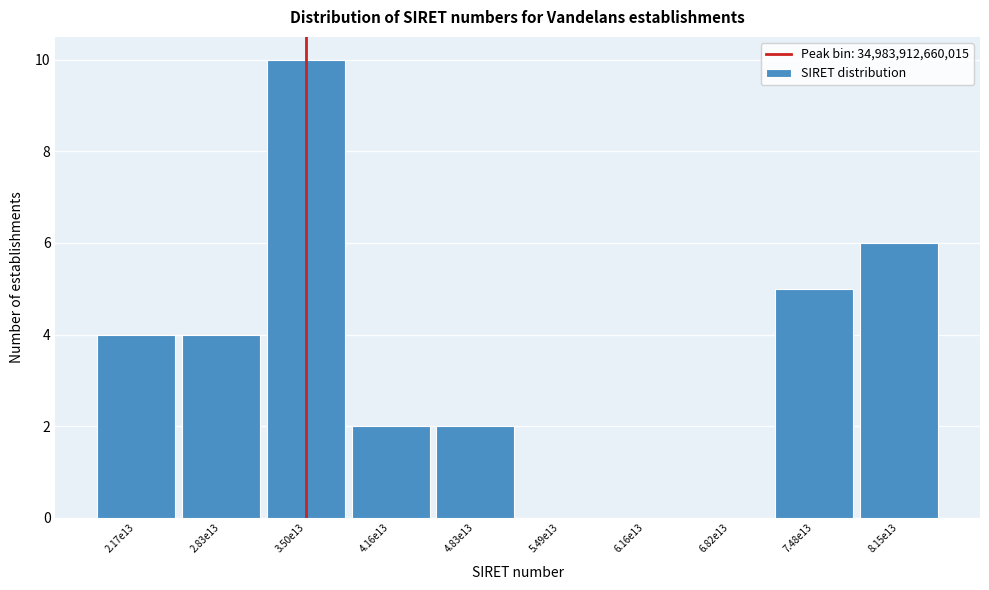

Reading left to right, list all the values displayed in this chart.

2.17e13=4	2.83e13=4	3.50e13=10	4.16e13=2	4.83e13=2	5.49e13=0	6.16e13=0	6.82e13=0	7.48e13=5	8.15e13=6